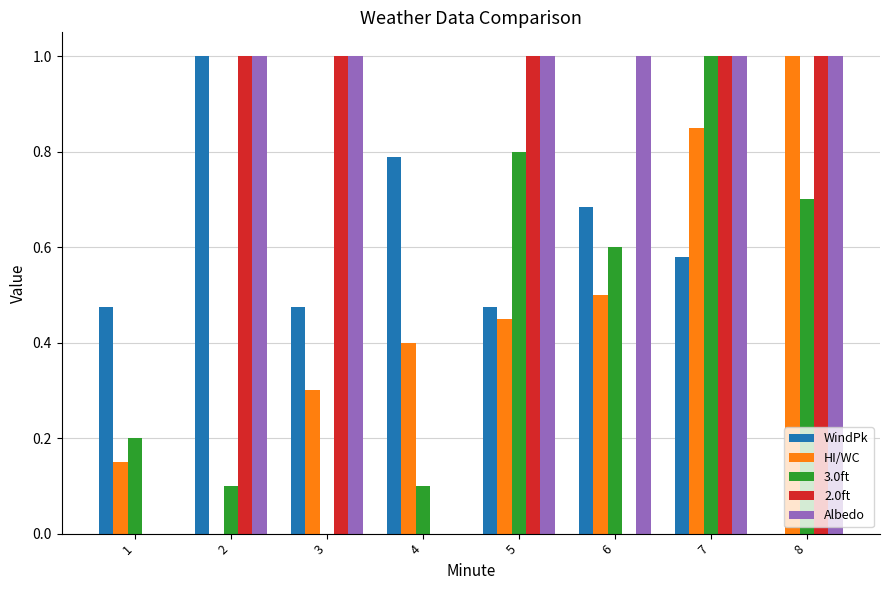

What is the total value across all series at 4?

1.3